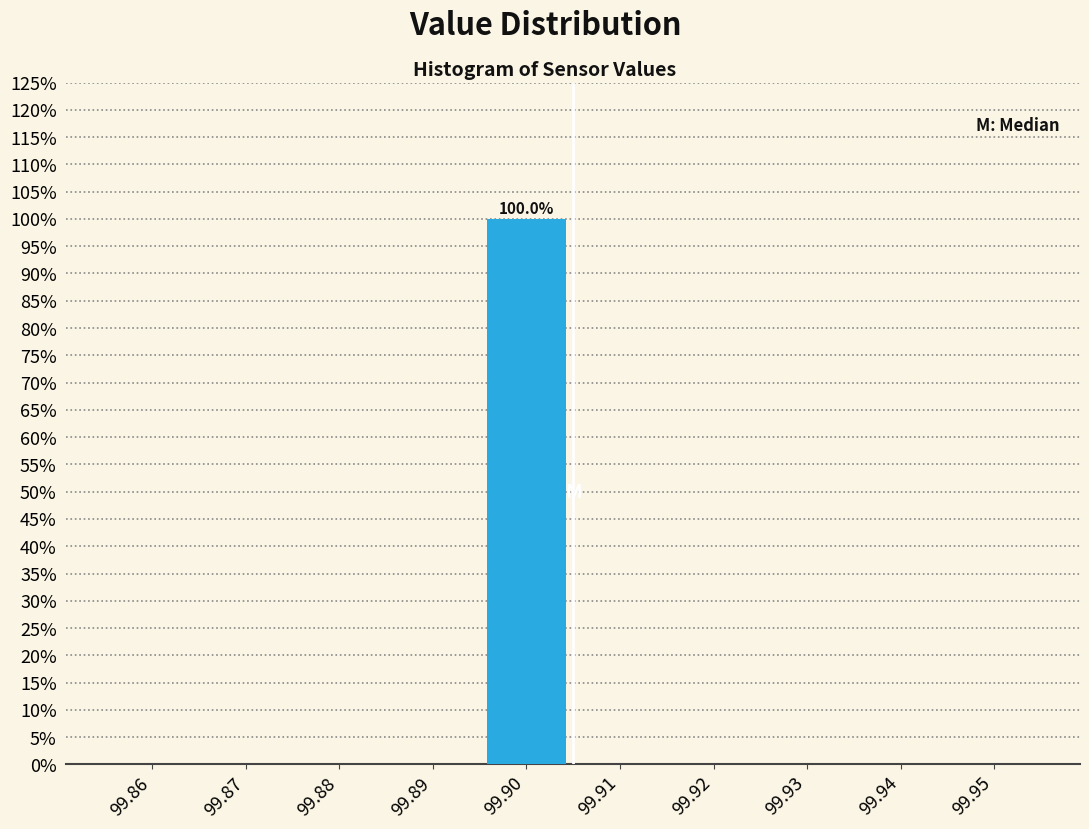

Reading right to left, list all the values displayed in this chart.

99.95=0	99.94=0	99.93=0	99.92=0	99.91=0	99.90=100	99.89=0	99.88=0	99.87=0	99.86=0